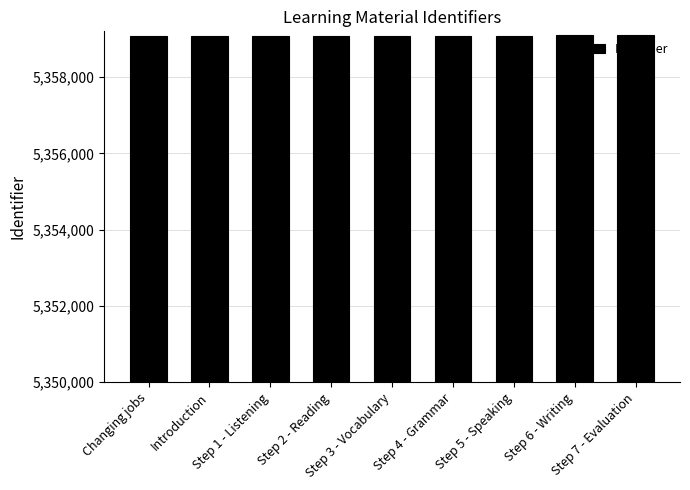

What is the greatest value displayed?

5359094